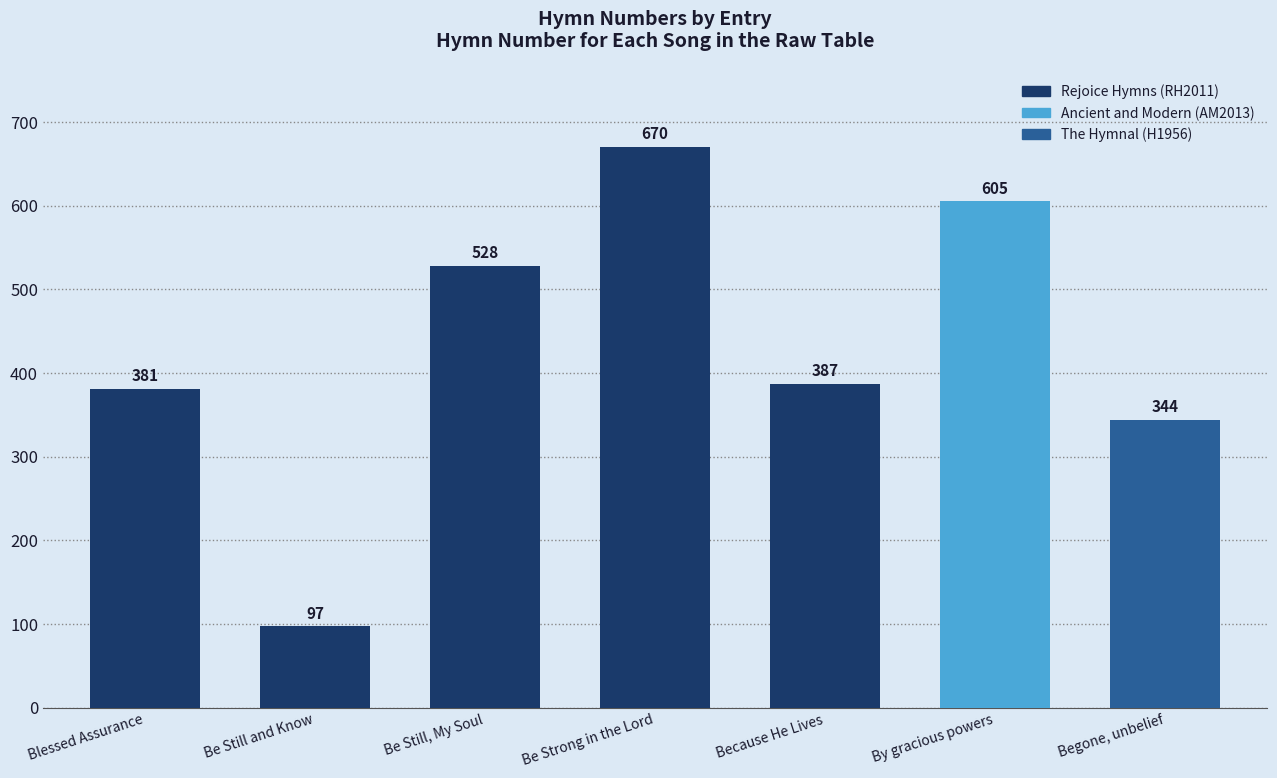

What is the change in value from Be Strong in the Lord to Because He Lives?

-283